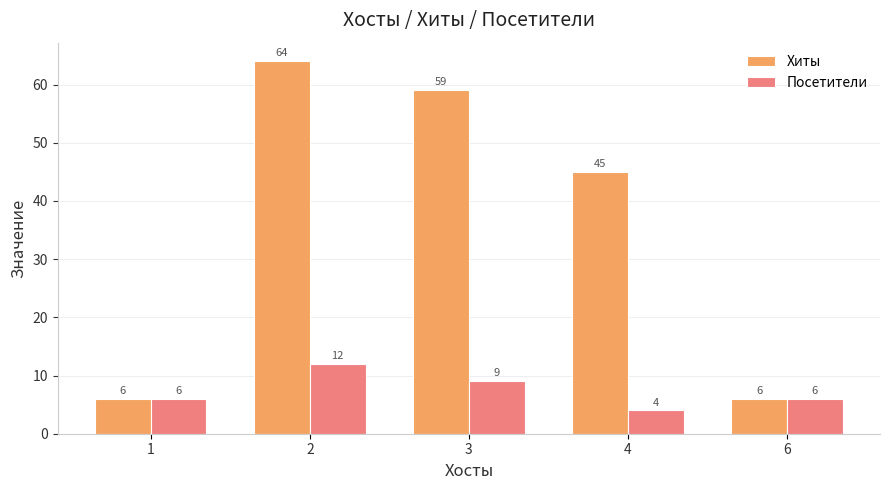

At which category is the sum across all series the highest?

2